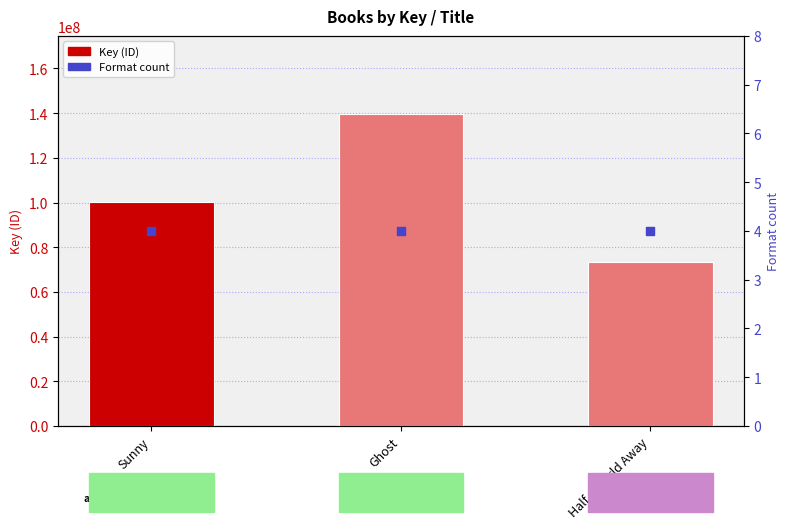

At how many categories does at least one series exceed 132401331?

1